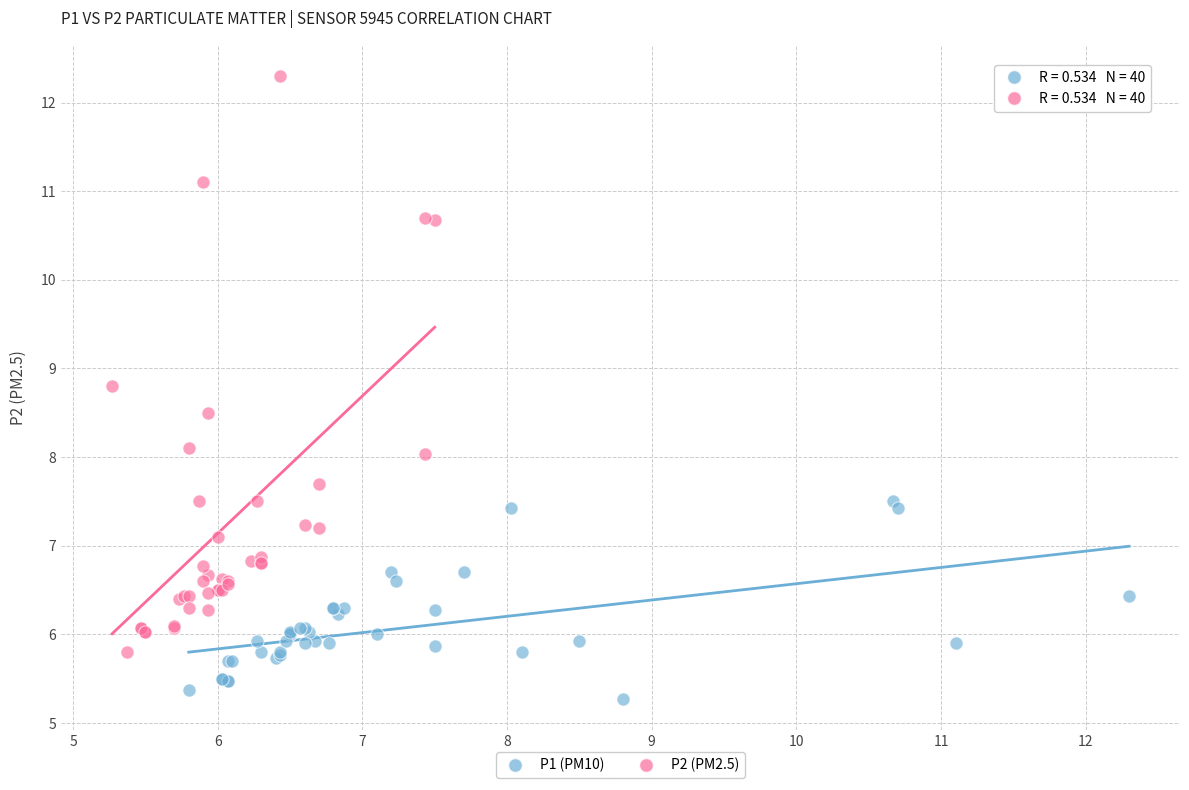

What are all the series names shown in the legend?

P1 (PM10), P2 (PM2.5)